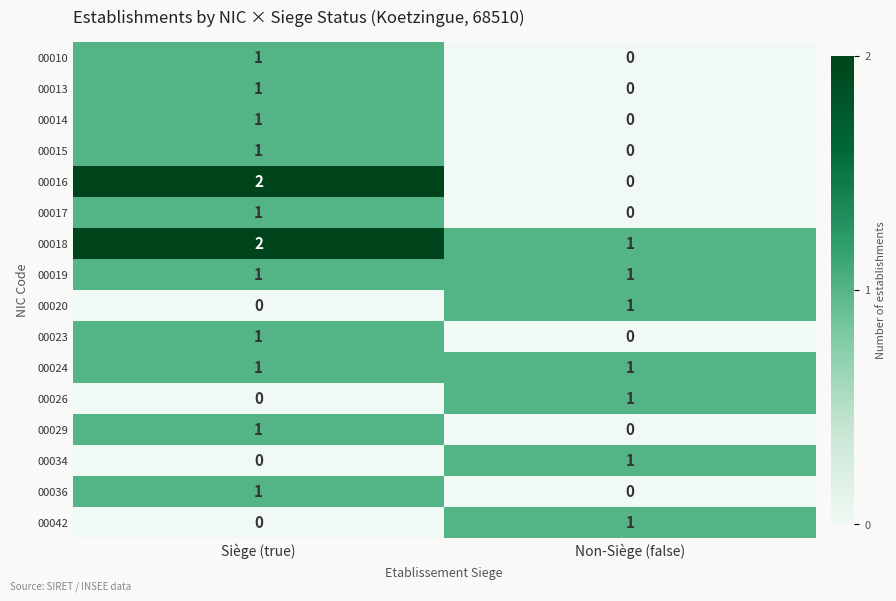

Is it true that 00020 equals 0 at Siège (true)?

True